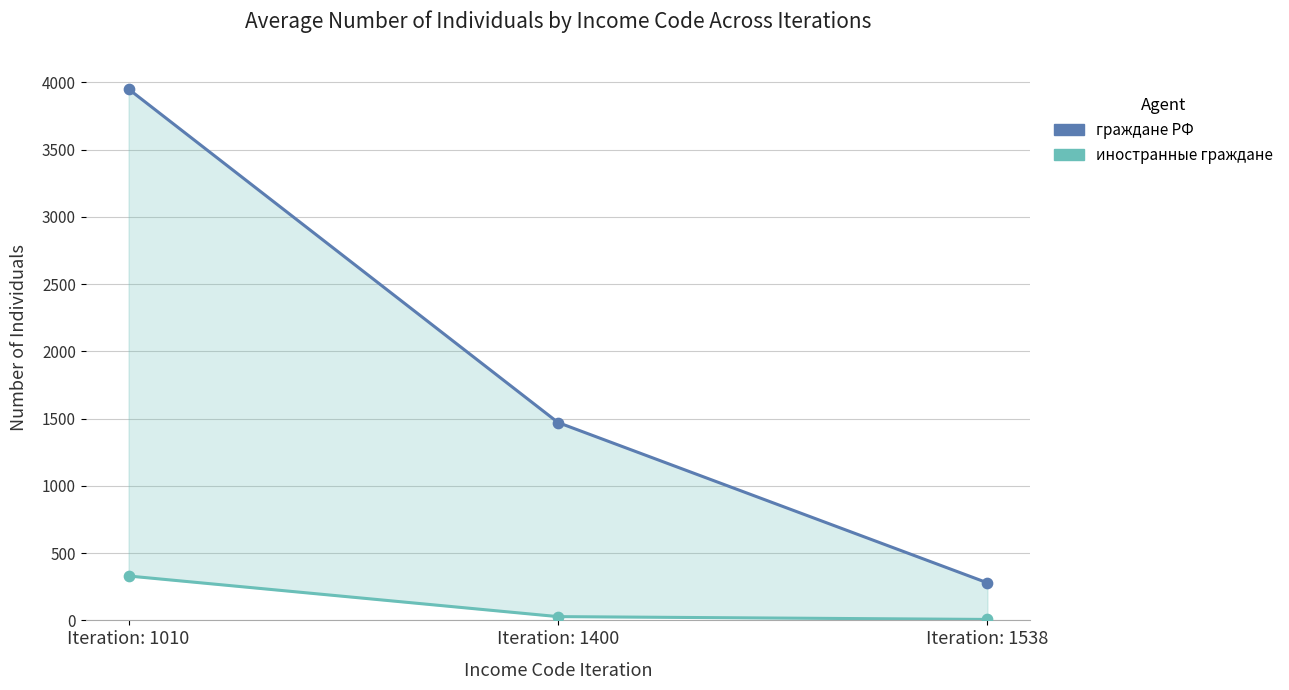

At which category is the sum across all series the highest?

Iteration: 1010